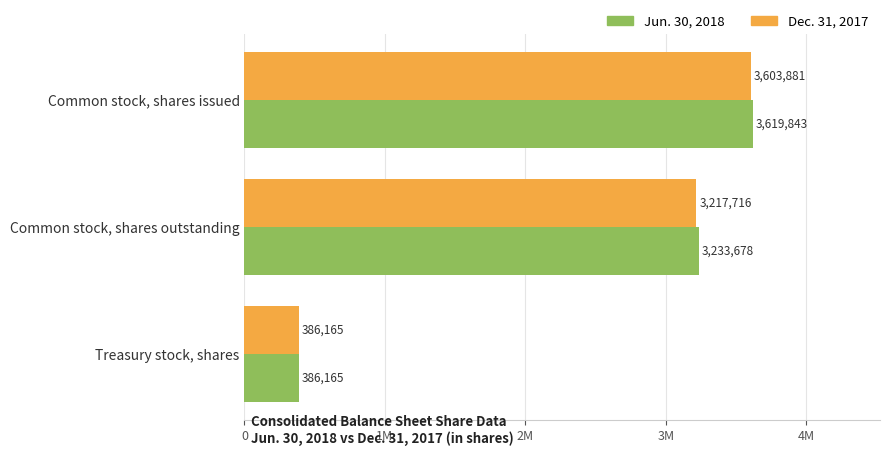

What is the average value of the Jun. 30, 2018 series?

2413229